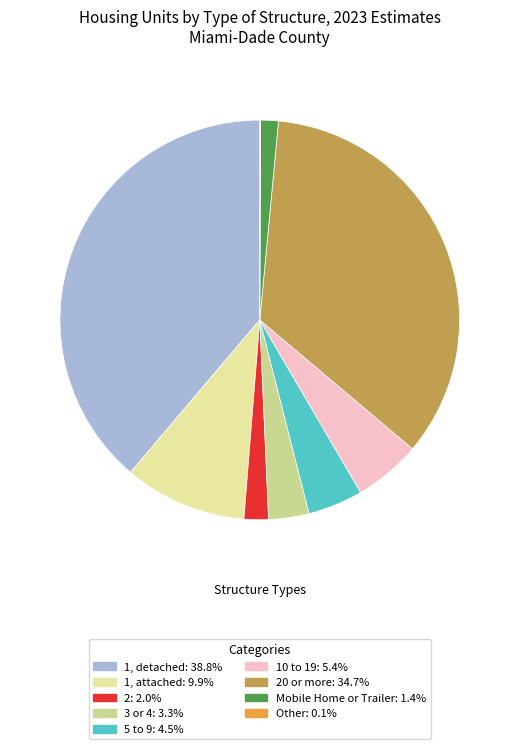

Does any single category account for the majority?

No